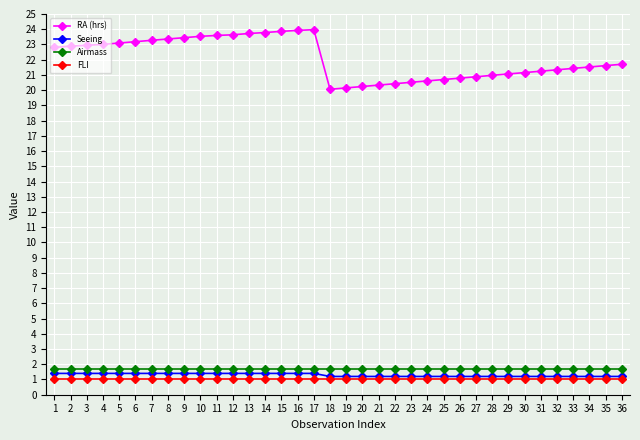

Which series has the widest spread of values?

RA (hrs)